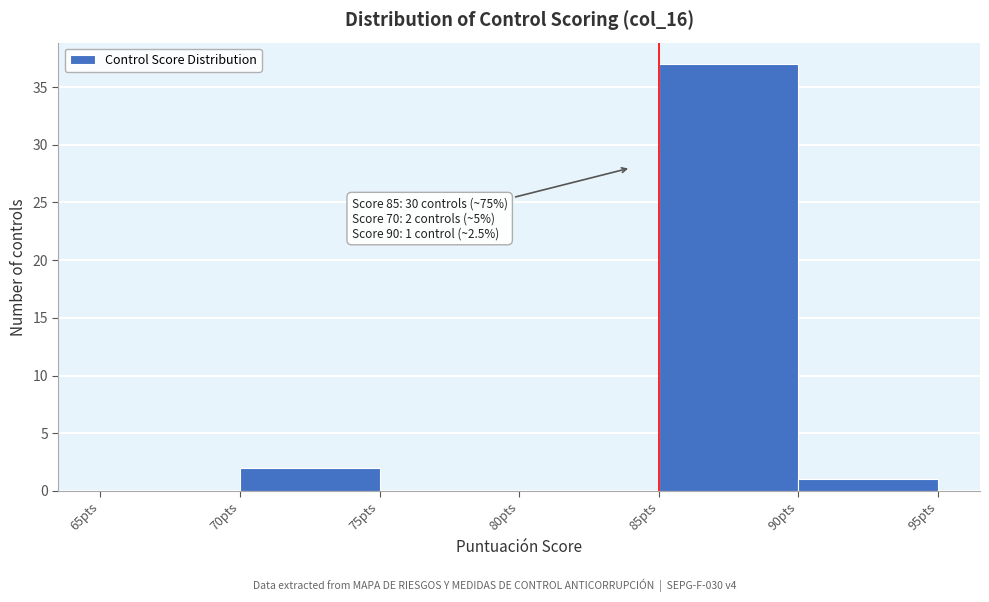

Over which range of the x-axis is the bar tallest?

85 to 90